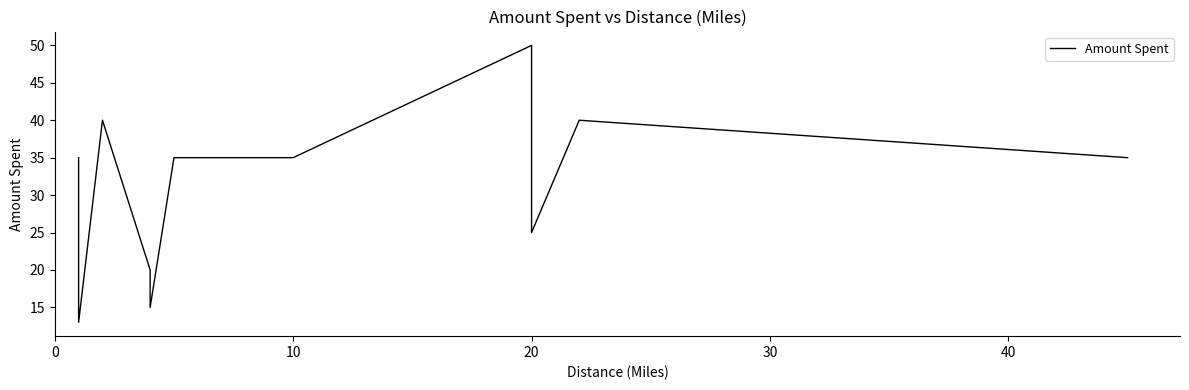

How many interior local peaks (higher than both neighbors) does the data have?

3